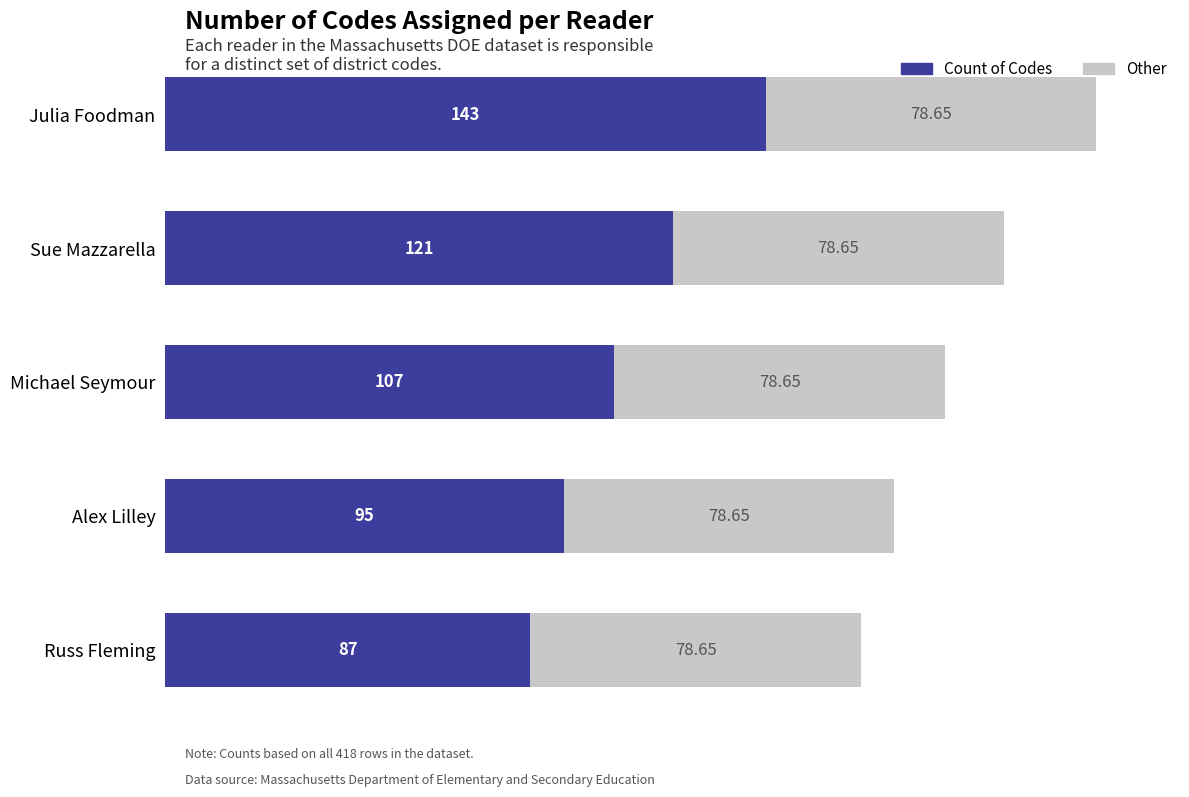

Which category has the highest value in the Count of Codes series?

Julia Foodman